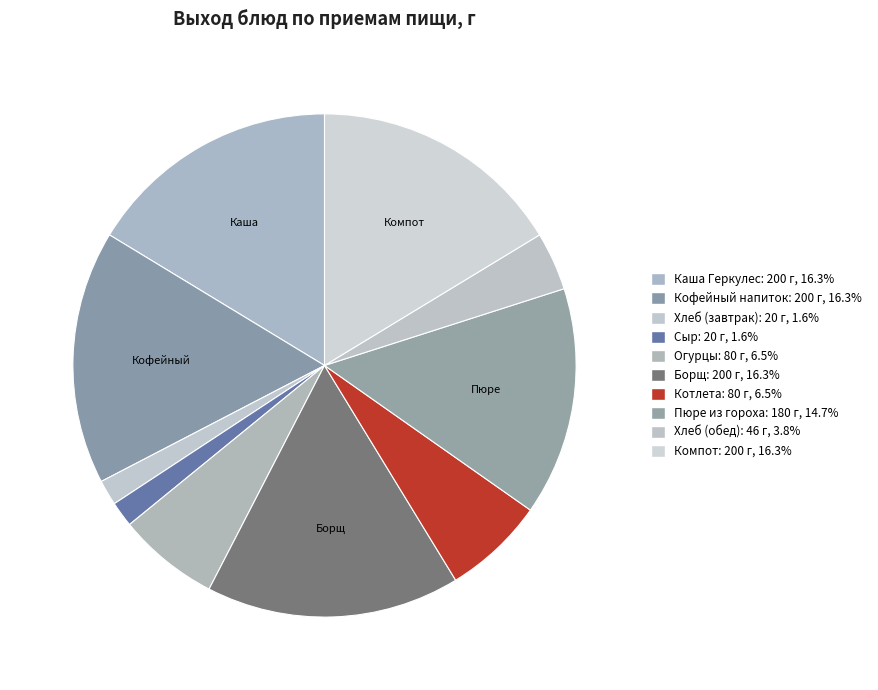

Count the number of slices in the pie.

10